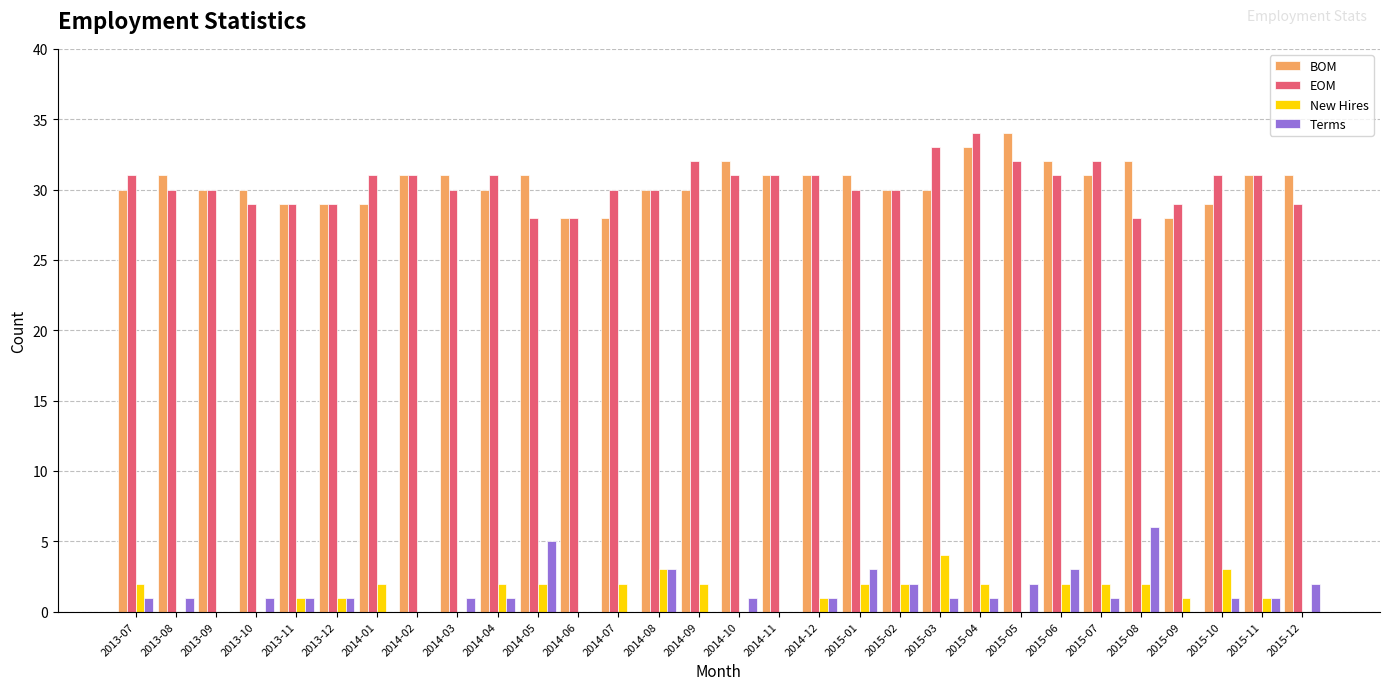

Read the New Hires value at 2013-11.

1